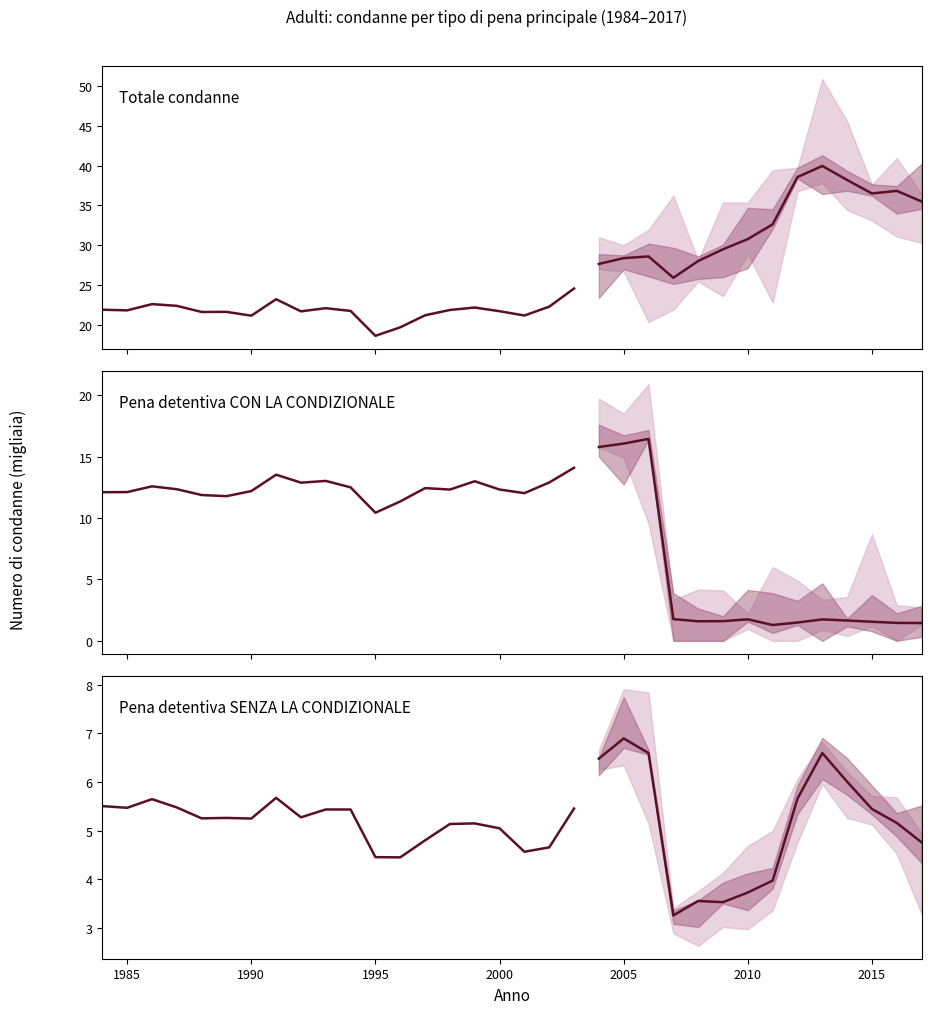

The value of Totale condanne at 10 is 31.3. True or false?

False